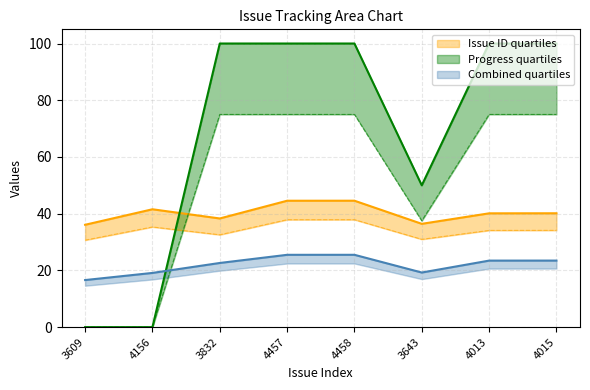

Where do Progress and Issue ID first cross each other?

4156 and 3832